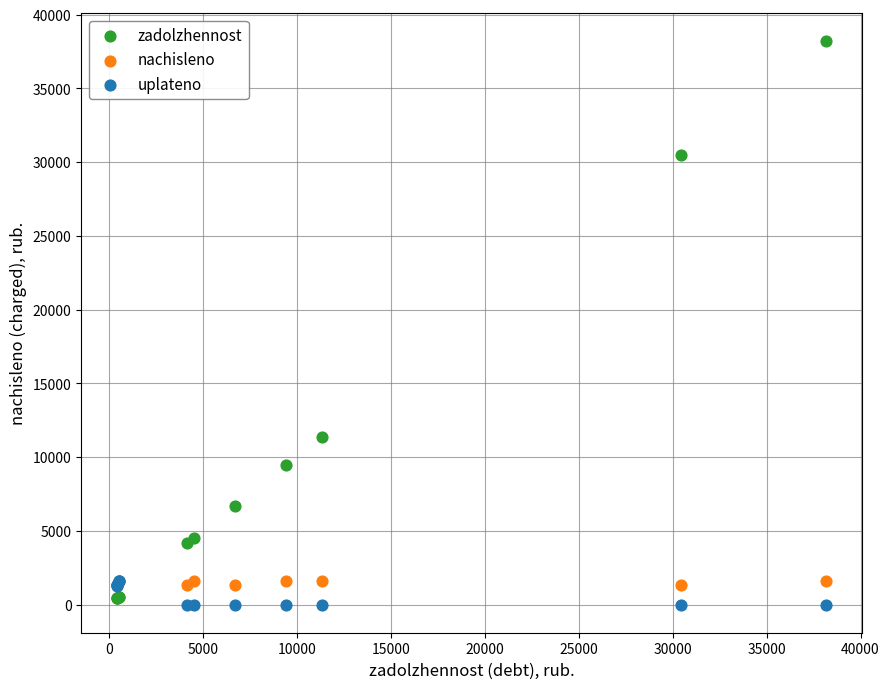

Across all series, what Y value is closest to 19094?

11372.7